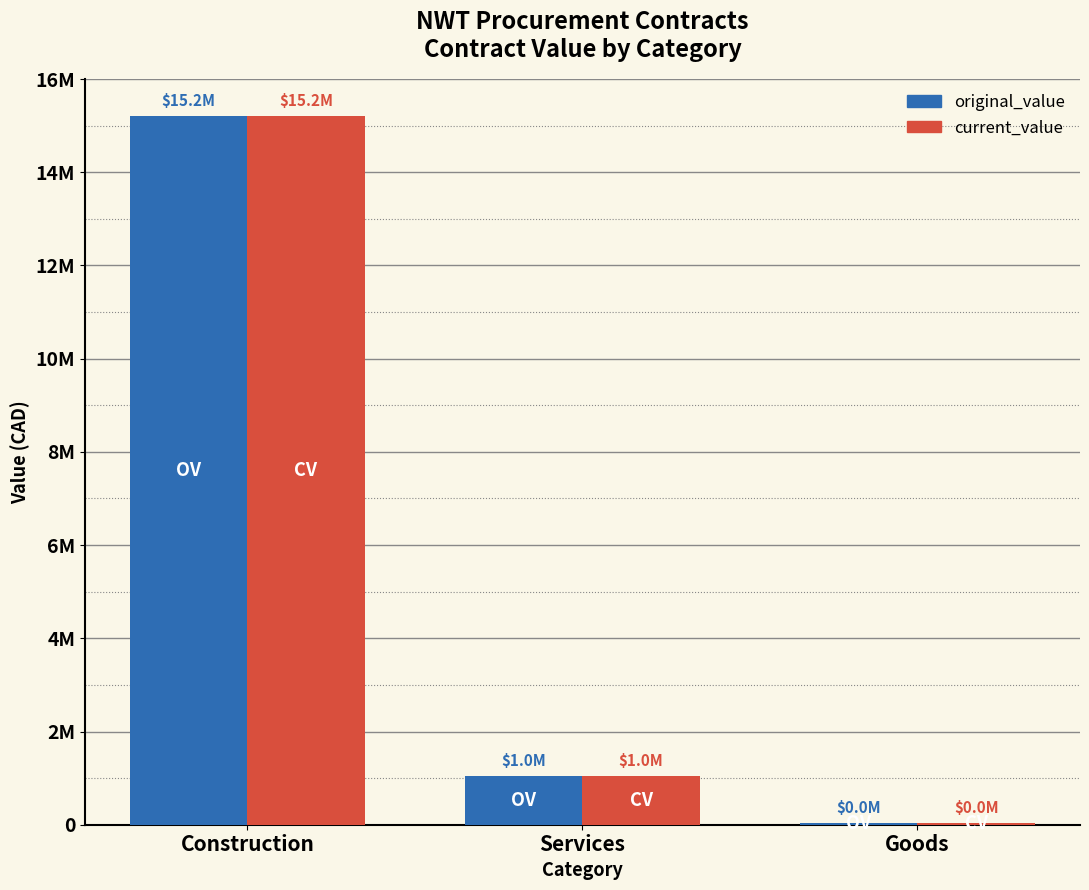

What are all the series names shown in the legend?

original_value, current_value